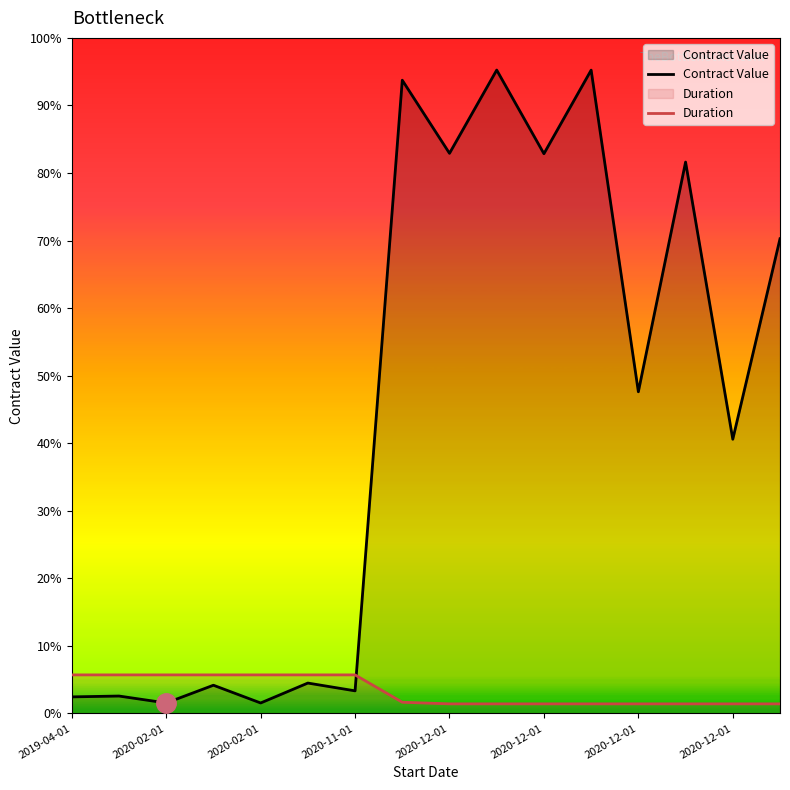

At which label does Duration reach its minimum?

2020-12-01